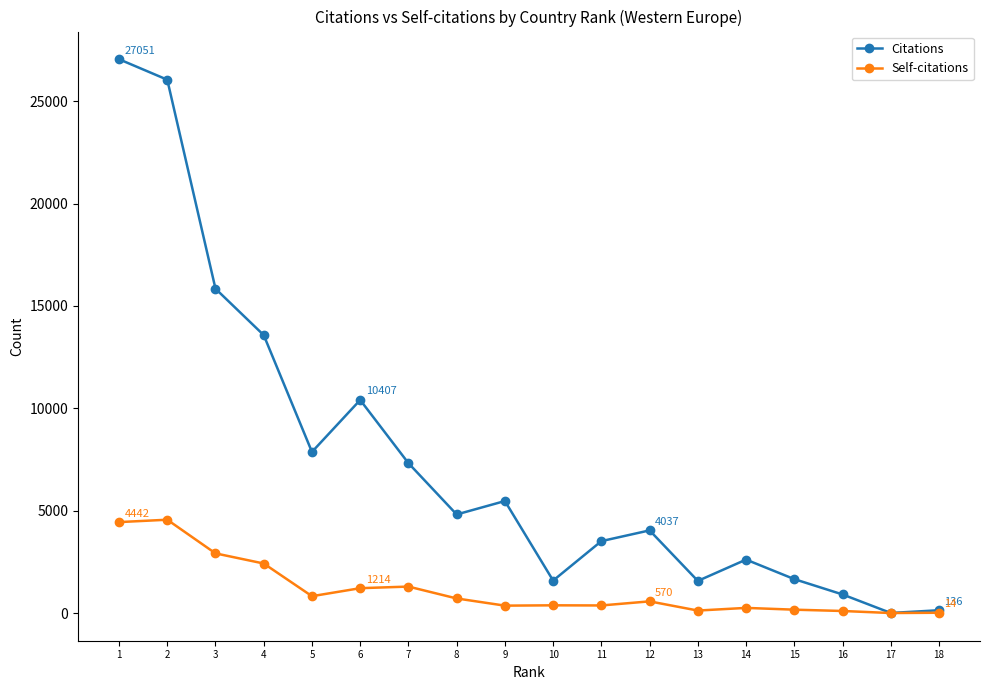

True or false: Self-citations has a value of 570 at 12.

True